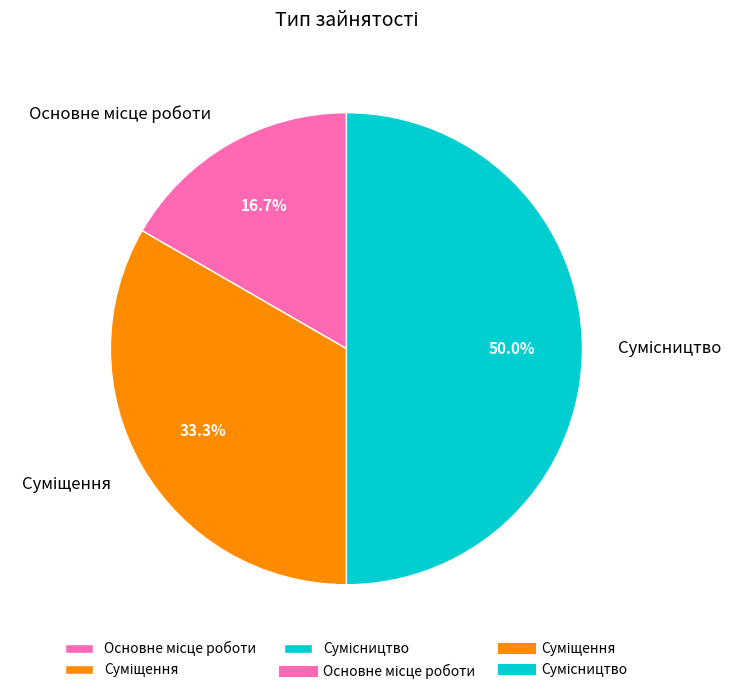

How many segments does this pie chart have?

3